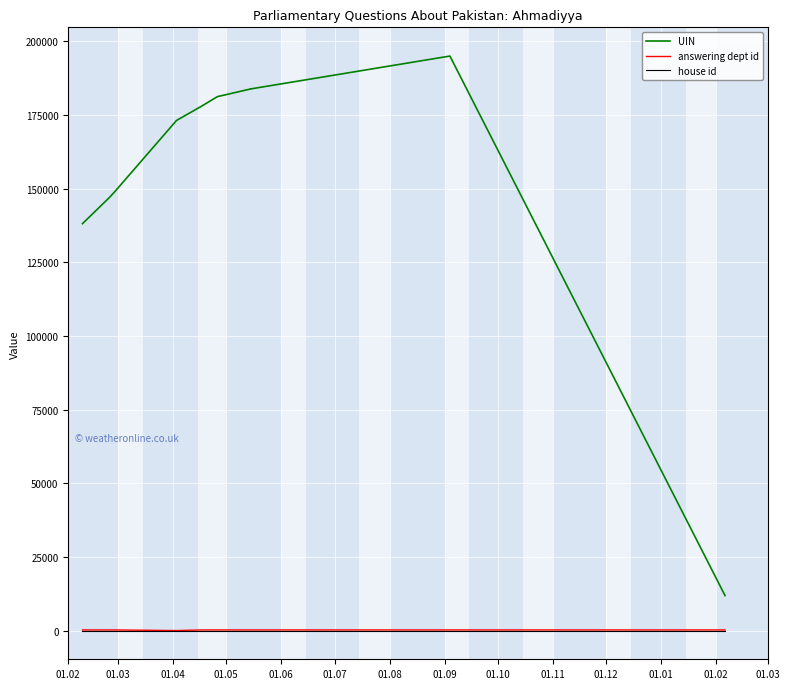

Which series changed the most between 01.04 and 01.05?

UIN